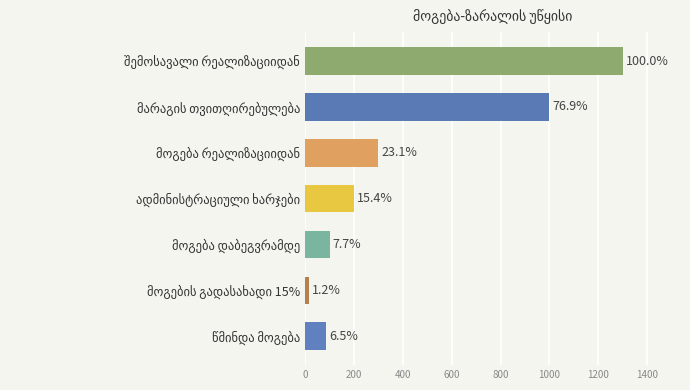

What is the average value?

429